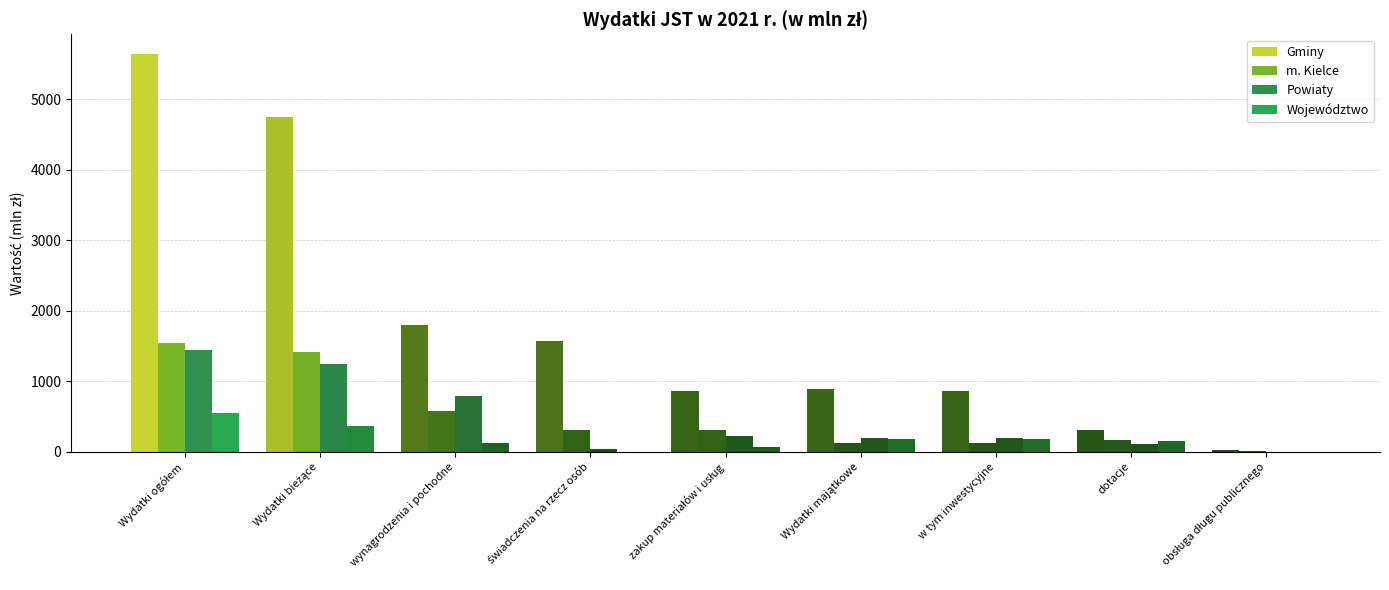

How many series are shown in this chart?

4